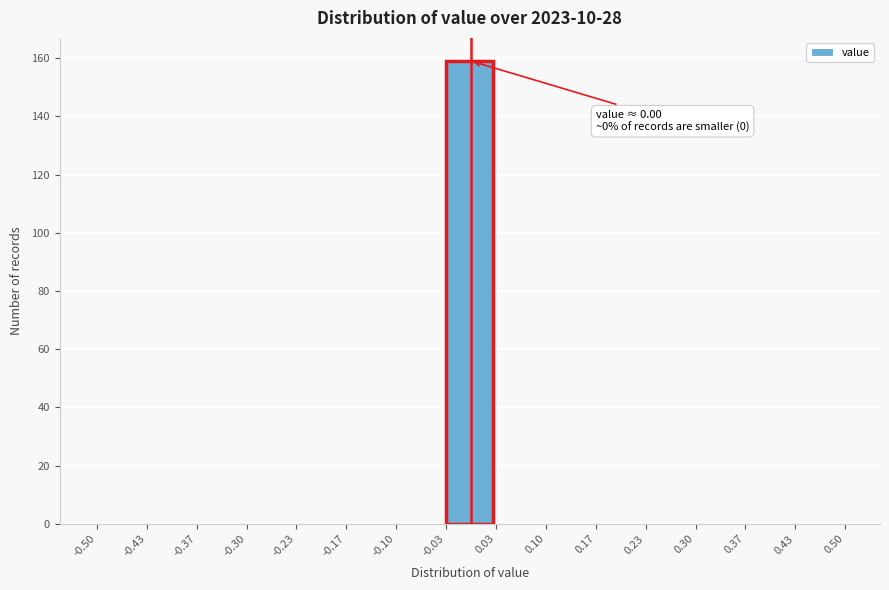

Which range on the x-axis has the tallest bar?

-0.03 to 0.03